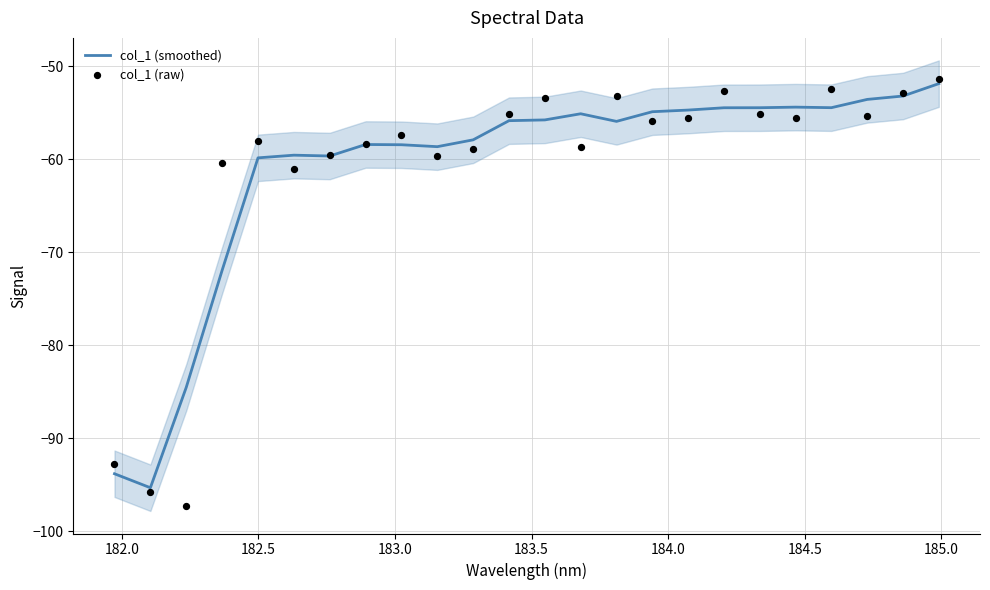

Which series has the largest Y range (max minus min)?

col_1 (raw)